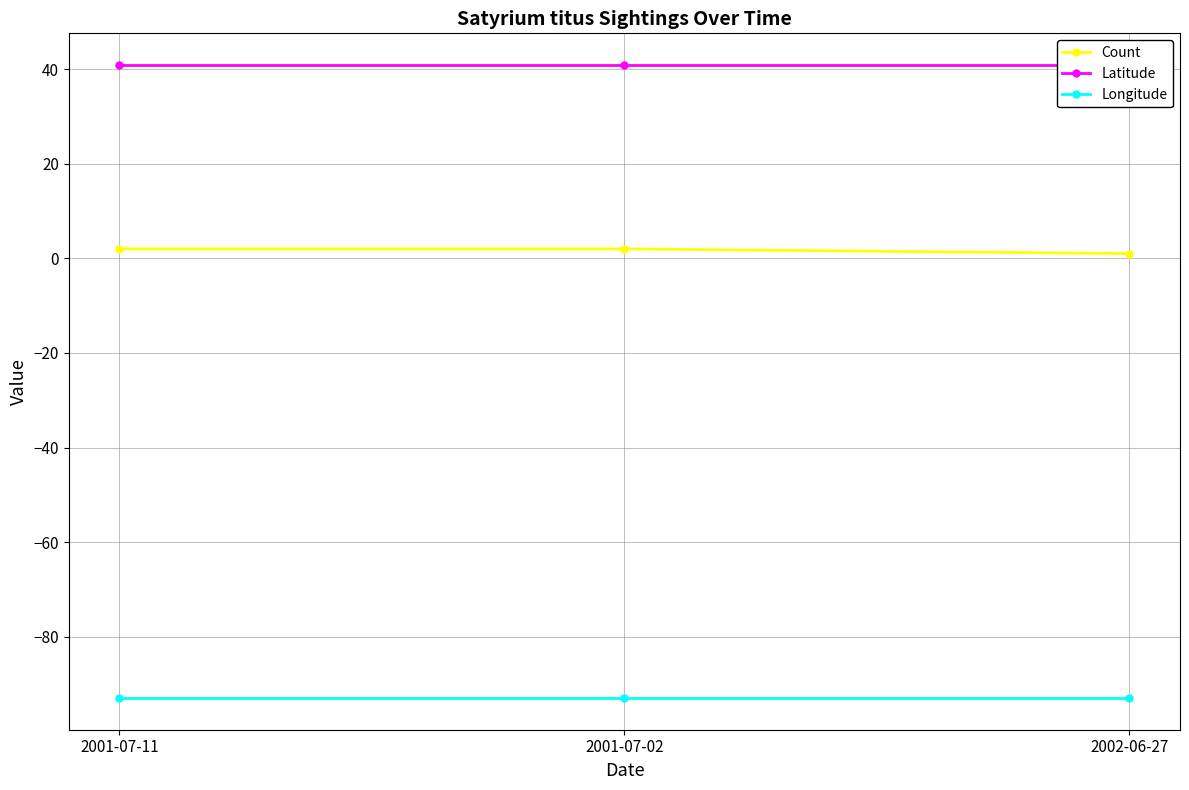

The Longitude series shows -130.4 at 2001-07-11. True or false?

False